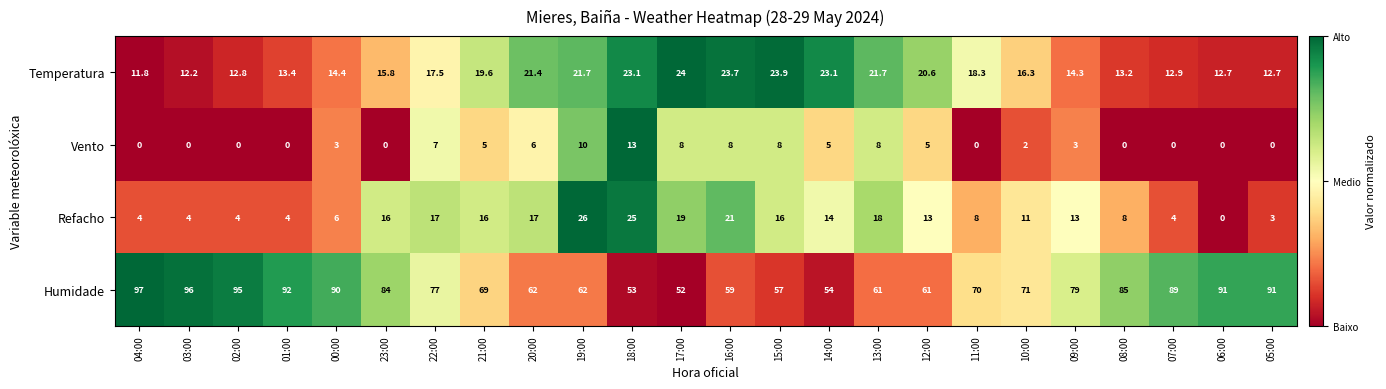

Which category has the highest value in the Refacho series?

19:00